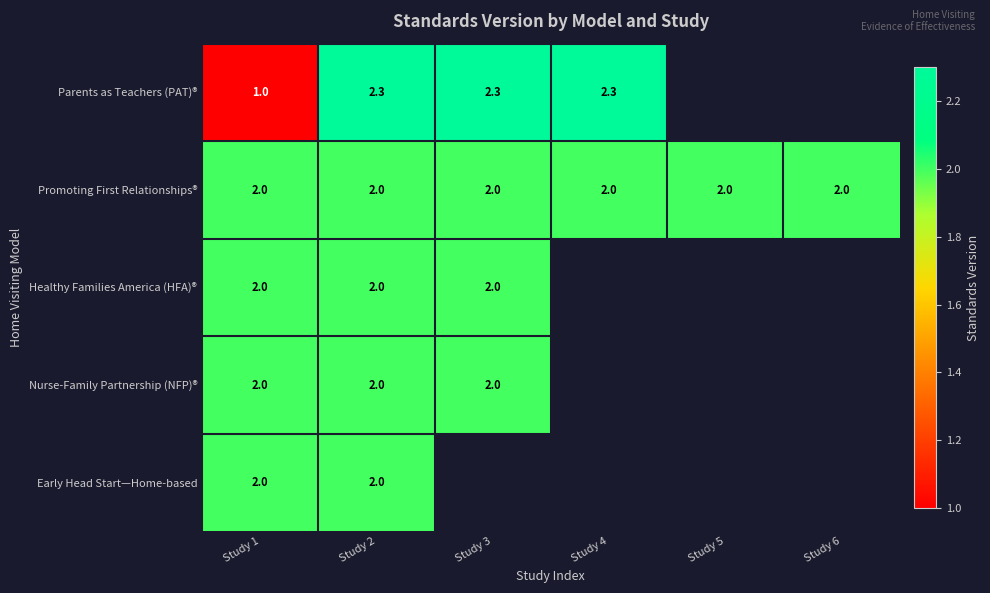

The Promoting First Relationships® series shows 3.1 at Study 6. True or false?

False